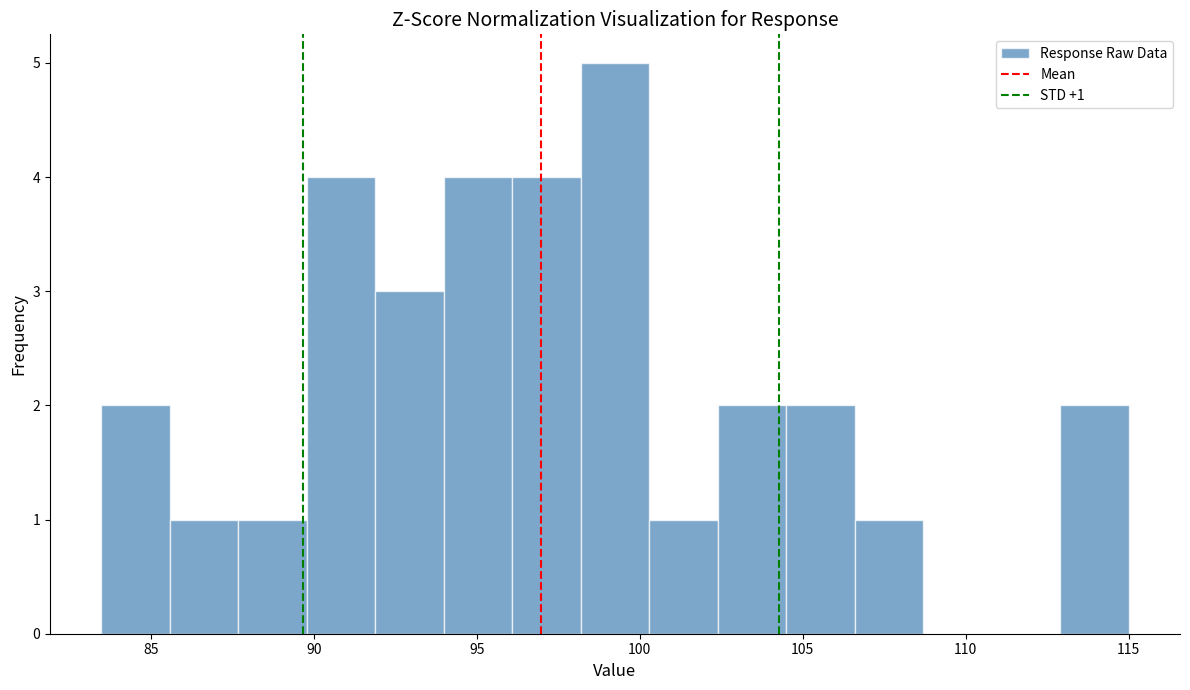

Which range on the x-axis has the tallest bar?

98.0 to 100.5